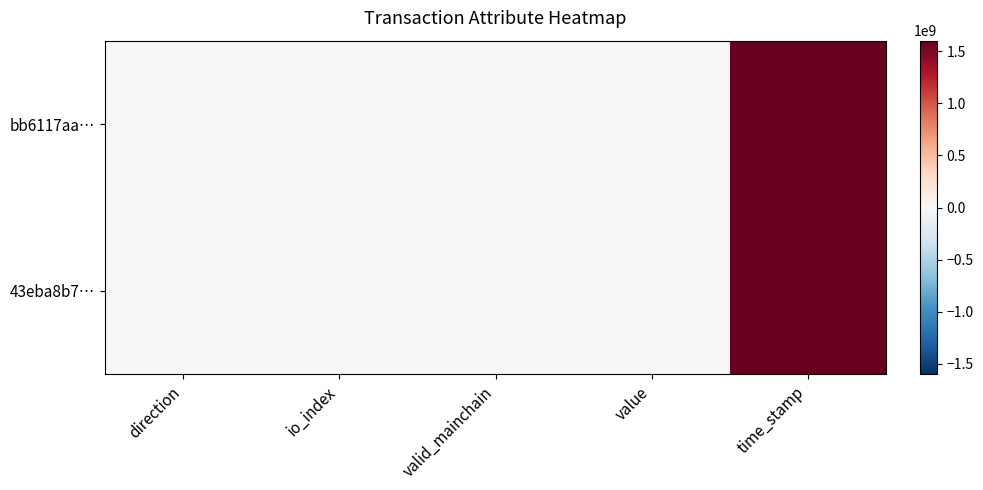

Reading left to right, what are all the values shown in this chart?

bb6117aa…: direction=-1.0	io_index=6.0	valid_mainchain=1.0	value=0.7	time_stamp=1600097805.0
43eba8b7…: direction=1.0	io_index=0.0	valid_mainchain=1.0	value=0.7	time_stamp=1600097038.0